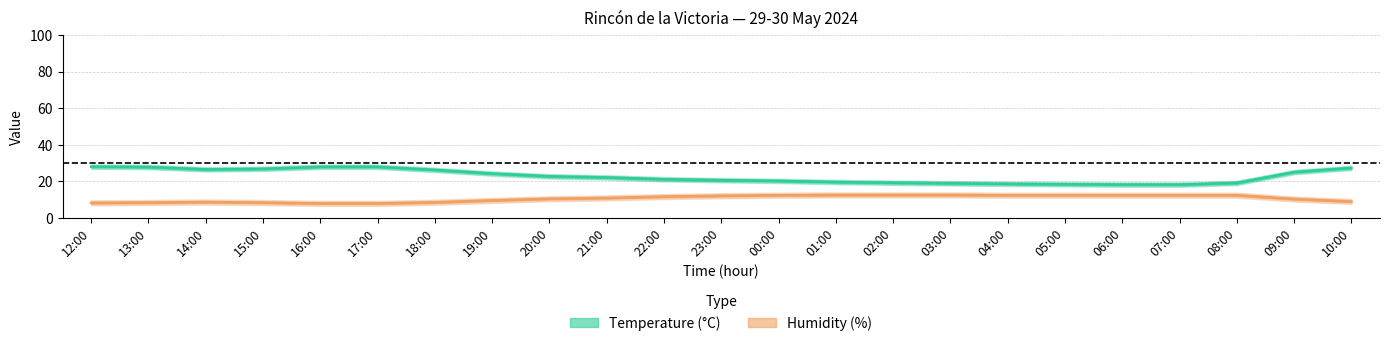

Between 00:00 and 15:00, which is larger?

15:00